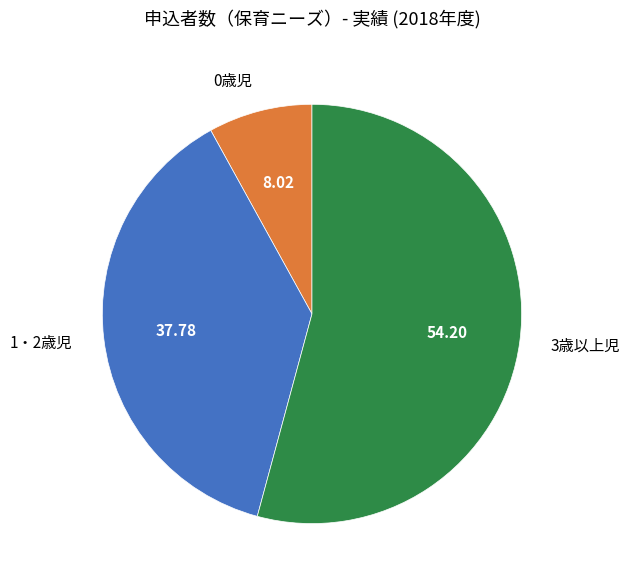

Rank the categories by value from lowest to highest.

0歳児, 1・2歳児, 3歳以上児